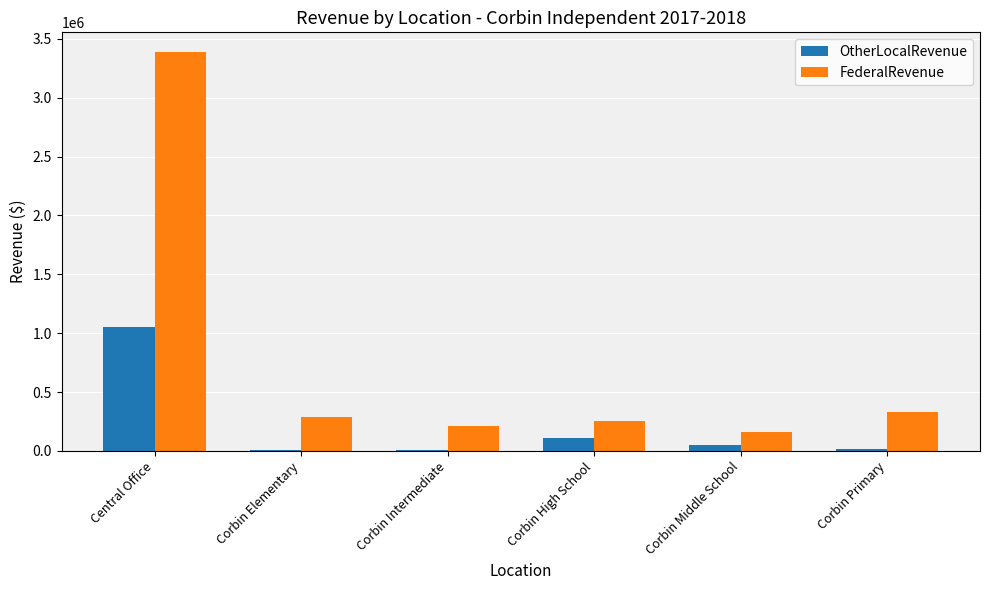

Which series changed the most between Corbin High School and Corbin Middle School?

FederalRevenue